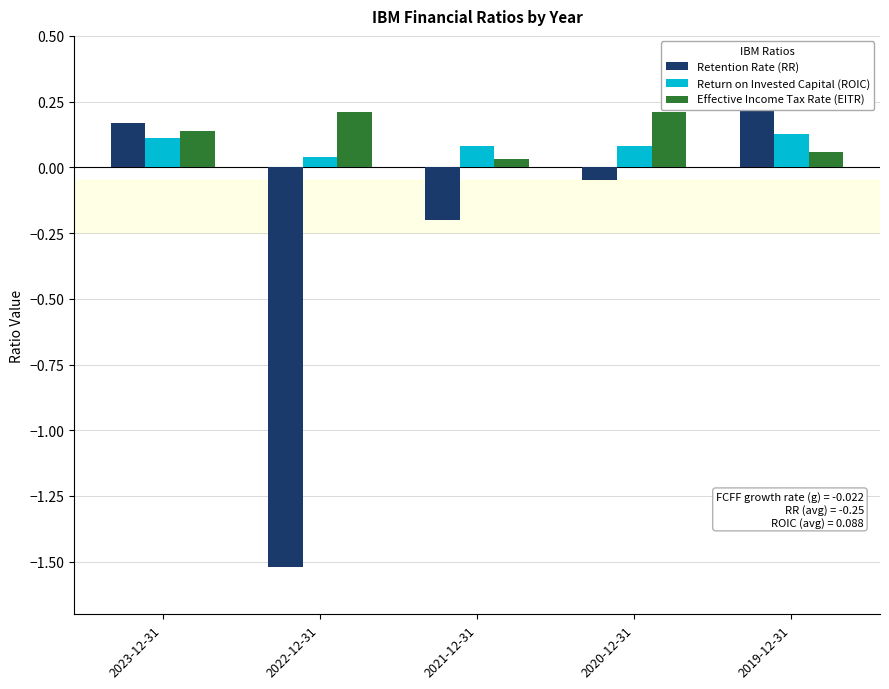

What is the sum of the Retention Rate (RR) values at 2023-12-31 and 2019-12-31?

0.5